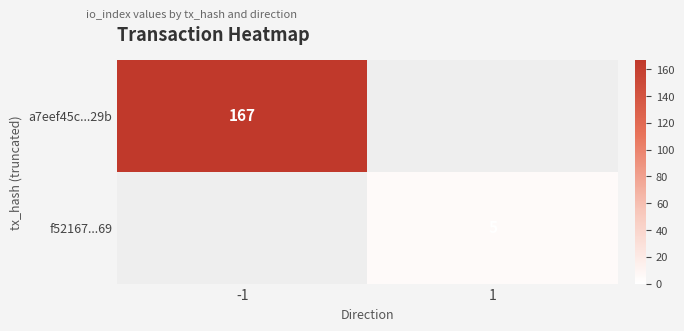

Is it true that f52167...69 equals 6.9 at 1?

False